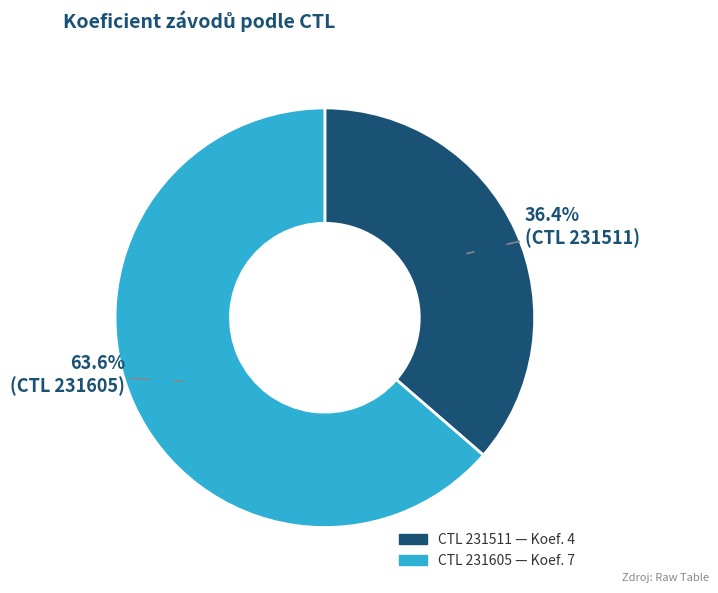

Is there any slice that represents more than half of the pie?

Yes